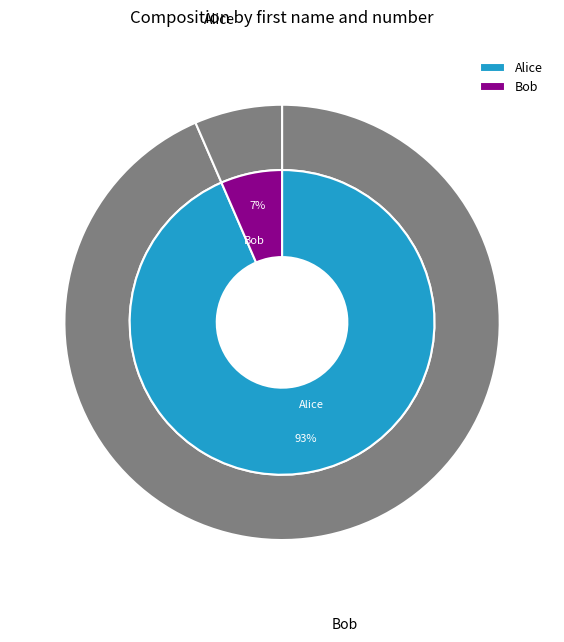

Is there a majority slice in this chart?

Yes